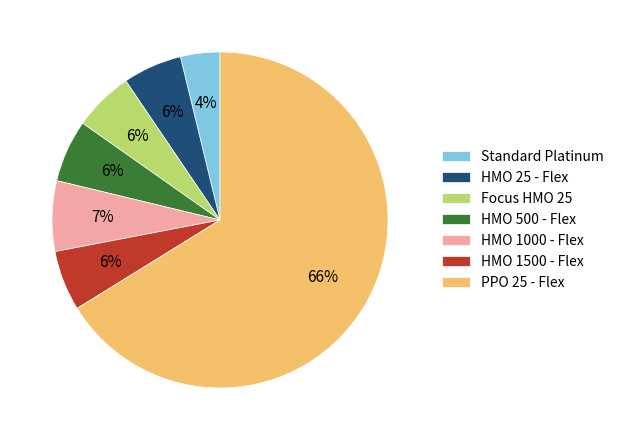

Is it true that Focus HMO 25 is 6% of the pie?

True